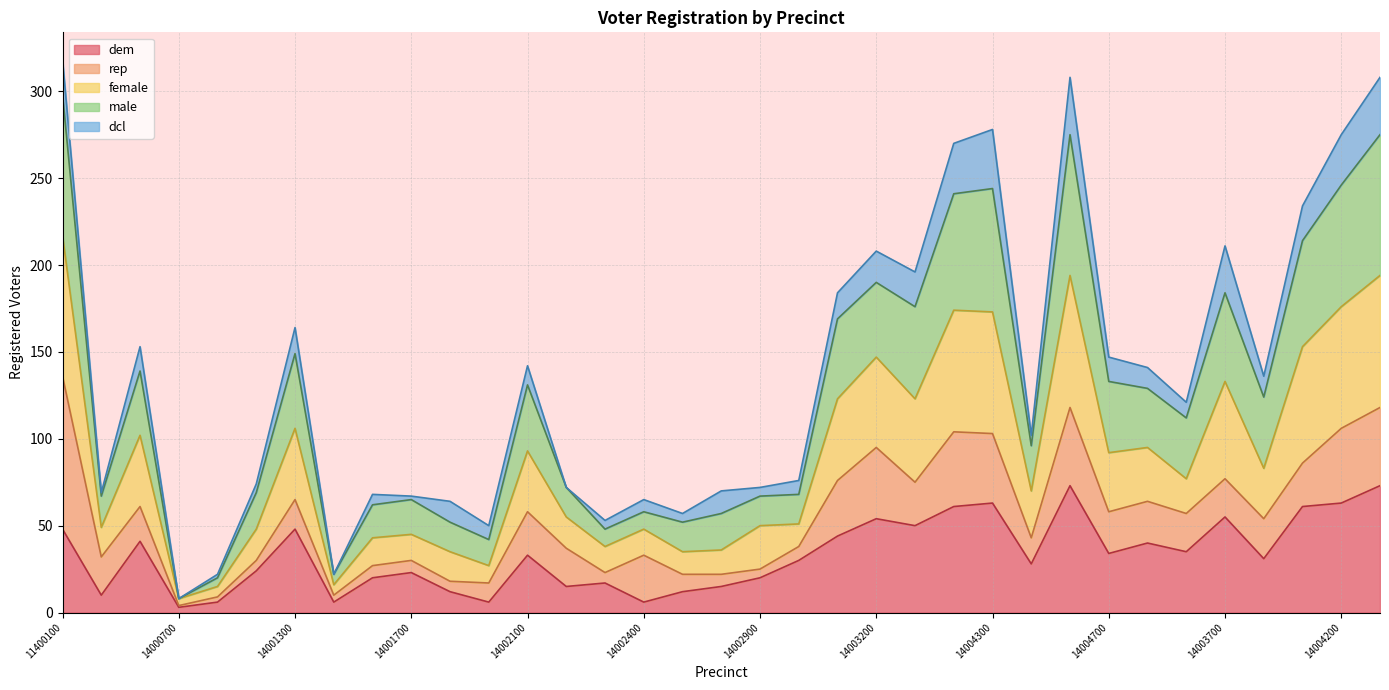

What is the total value across all series at 14004200?

275